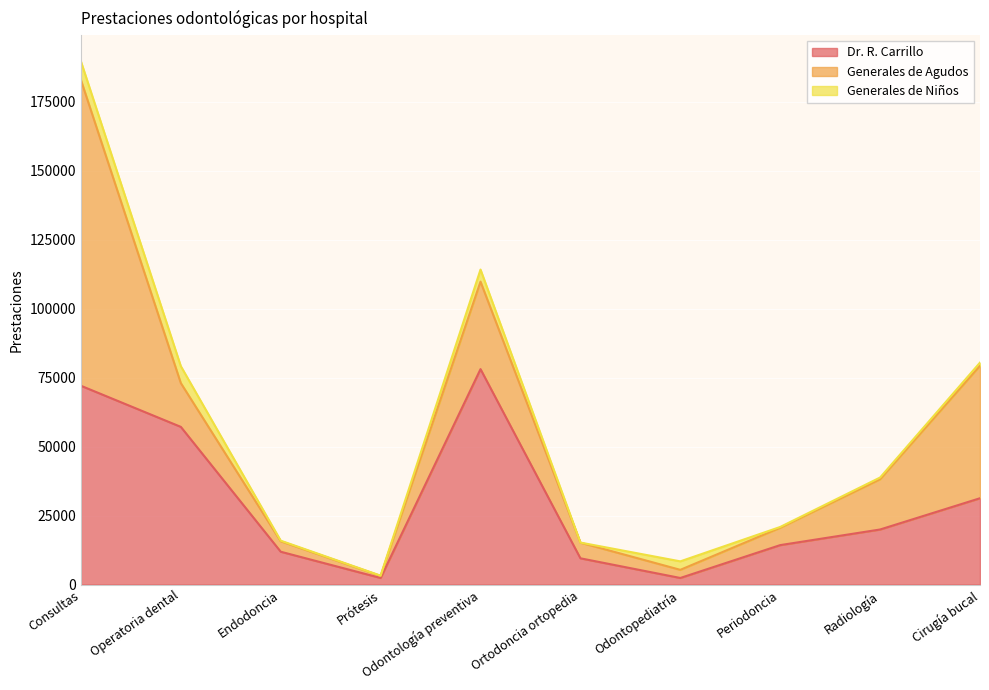

Where does the Dr. R. Carrillo series first go above 19956?

Consultas